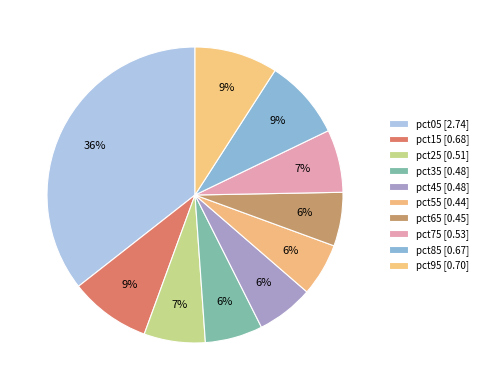

True or false: pct65 accounts for 18% of the total.

False